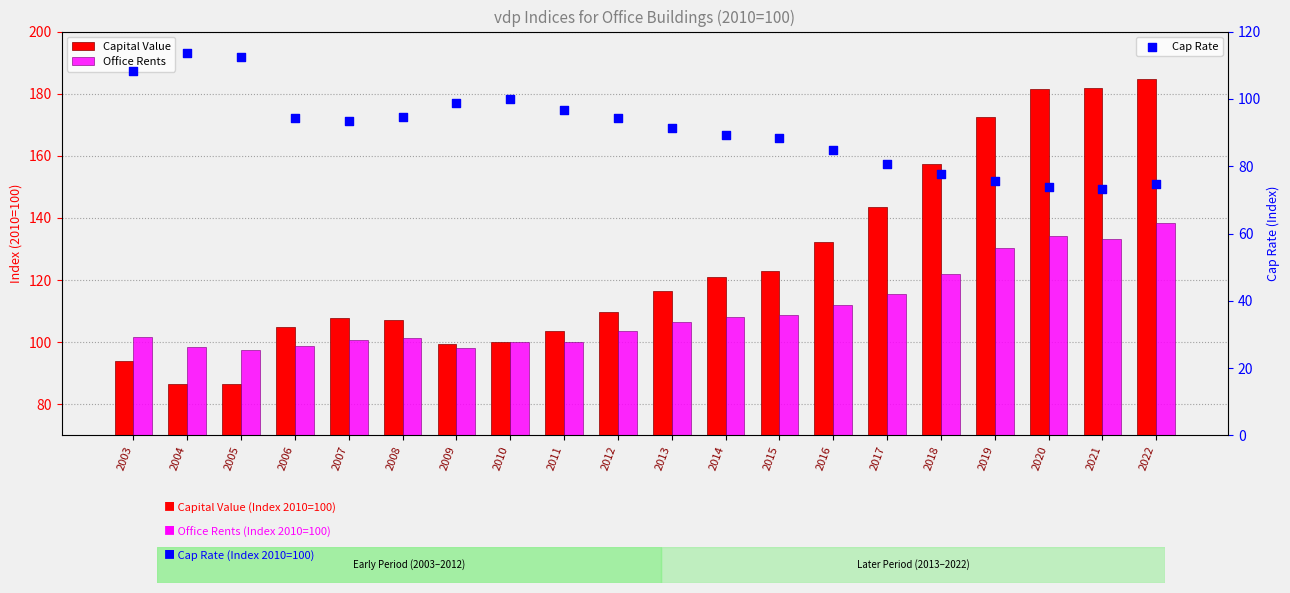

Which series has the largest Y range (max minus min)?

Capital Value